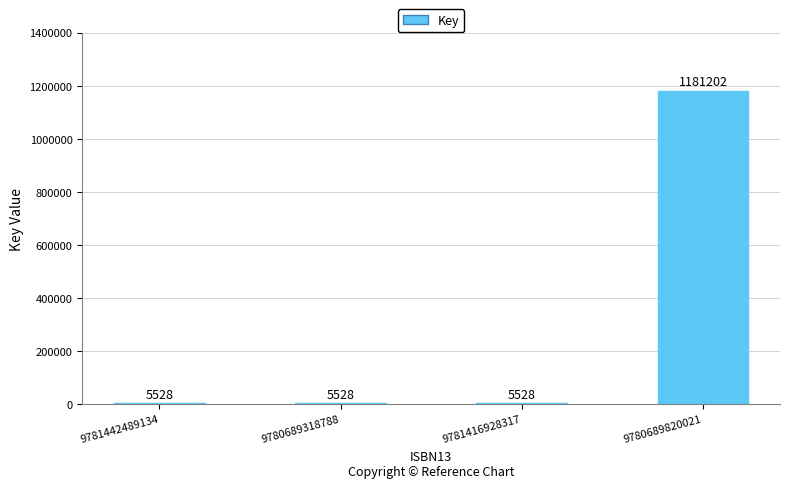

Read the value at 9781416928317, to the nearest 100.

5500